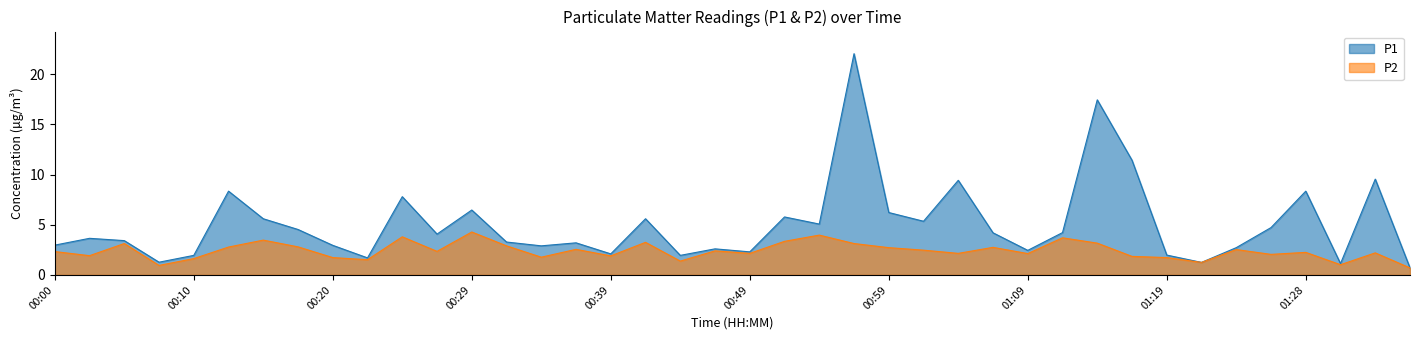

True or false: P1 and P2 intersect in this chart.

False